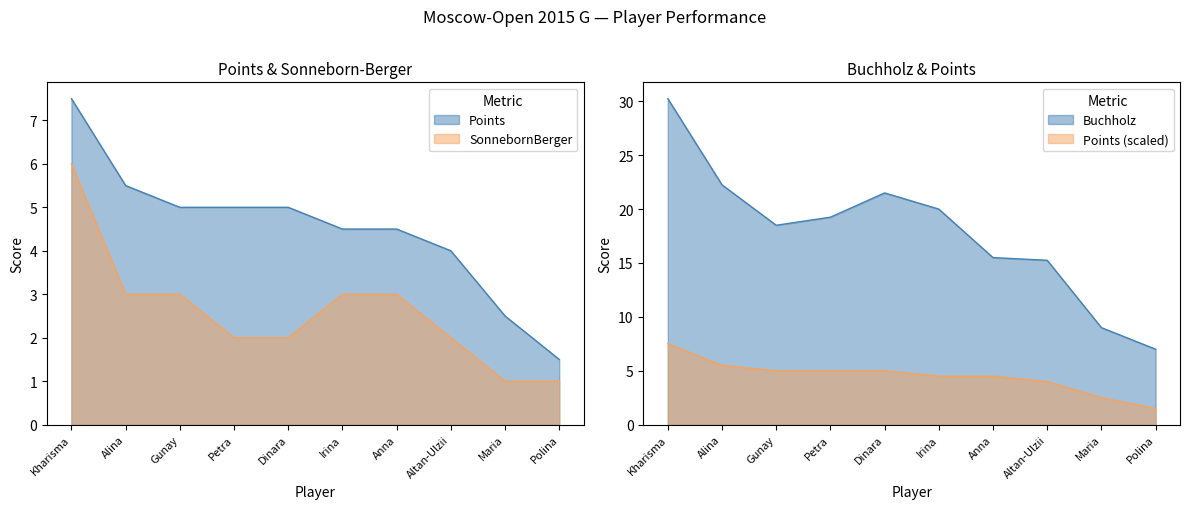

True or false: Buchholz and Points cross at least once.

False